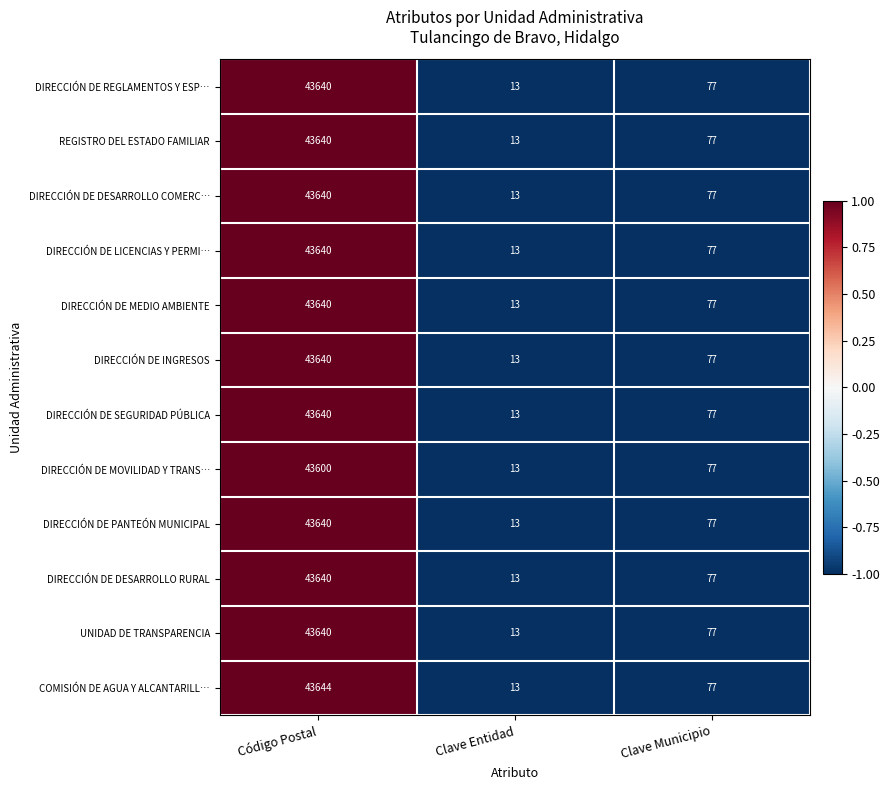

Rank the categories by DIRECCIÓN DE DESARROLLO RURAL value from lowest to highest.

Clave Entidad, Clave Municipio, Código Postal